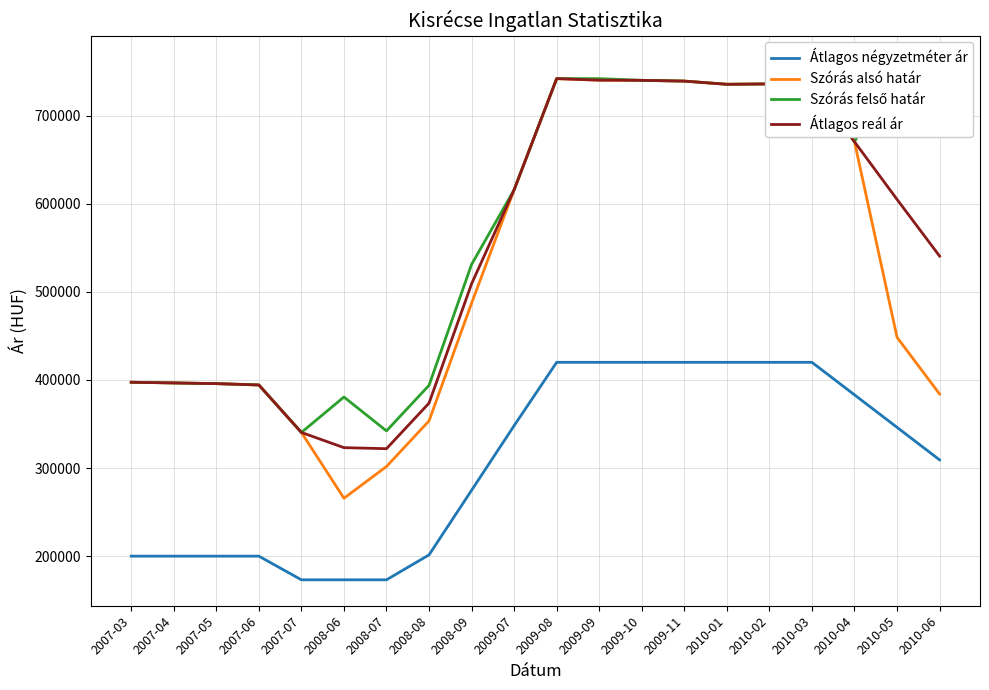

What is the sum of all Szórás felső határ values?

11487872